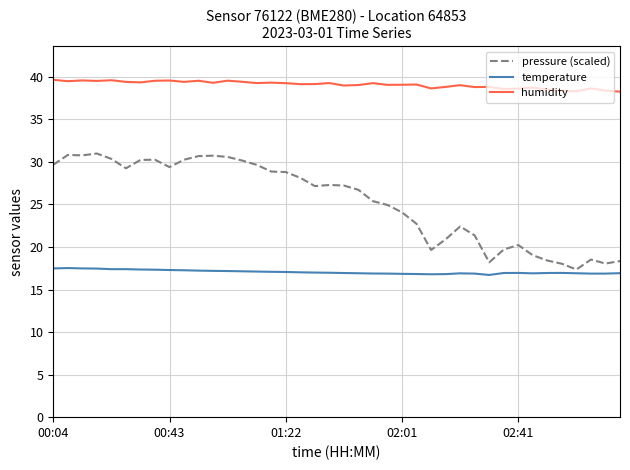

Rank the series by their average value, from highest to lowest.

humidity, pressure (scaled), temperature